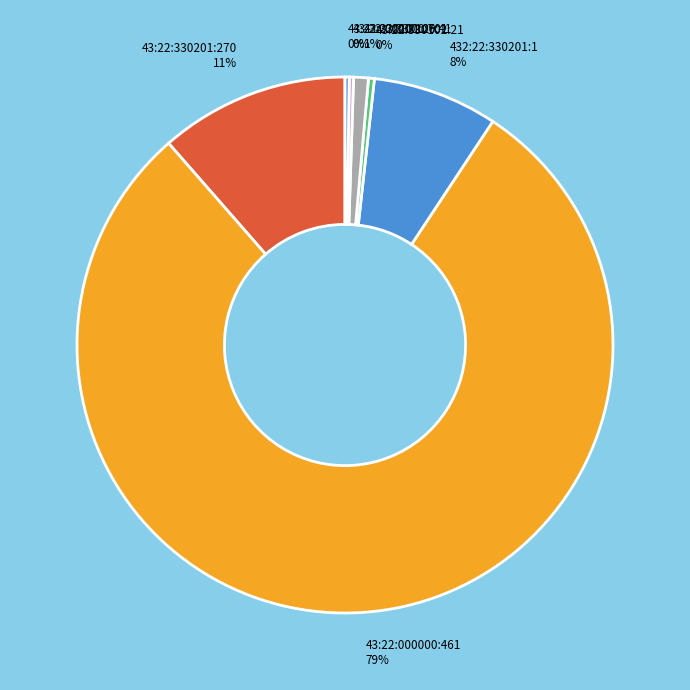

Is 43:22:000000:461 the majority of the pie?

Yes